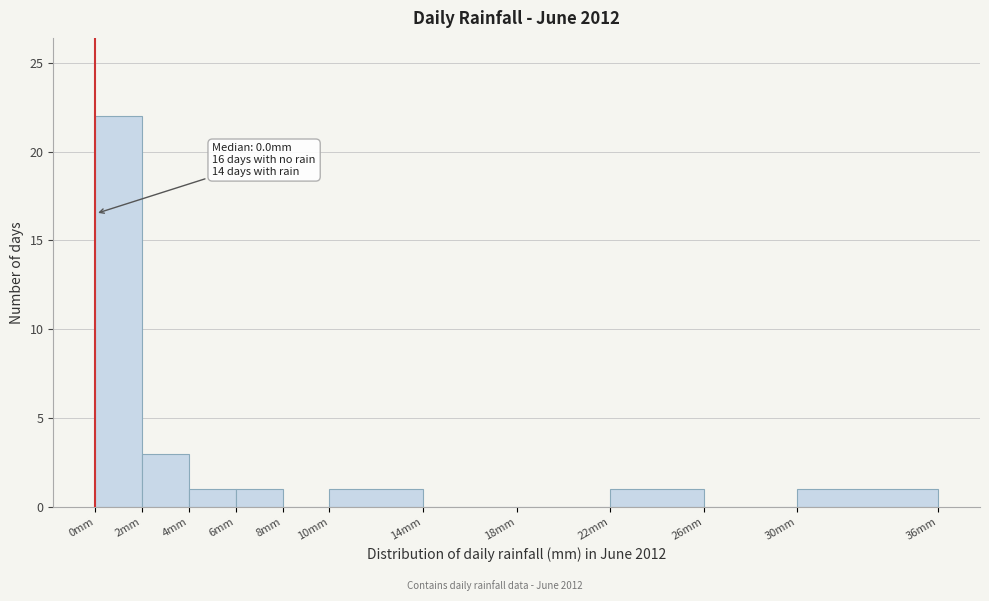

Over which range of the x-axis is the bar tallest?

0 to 2